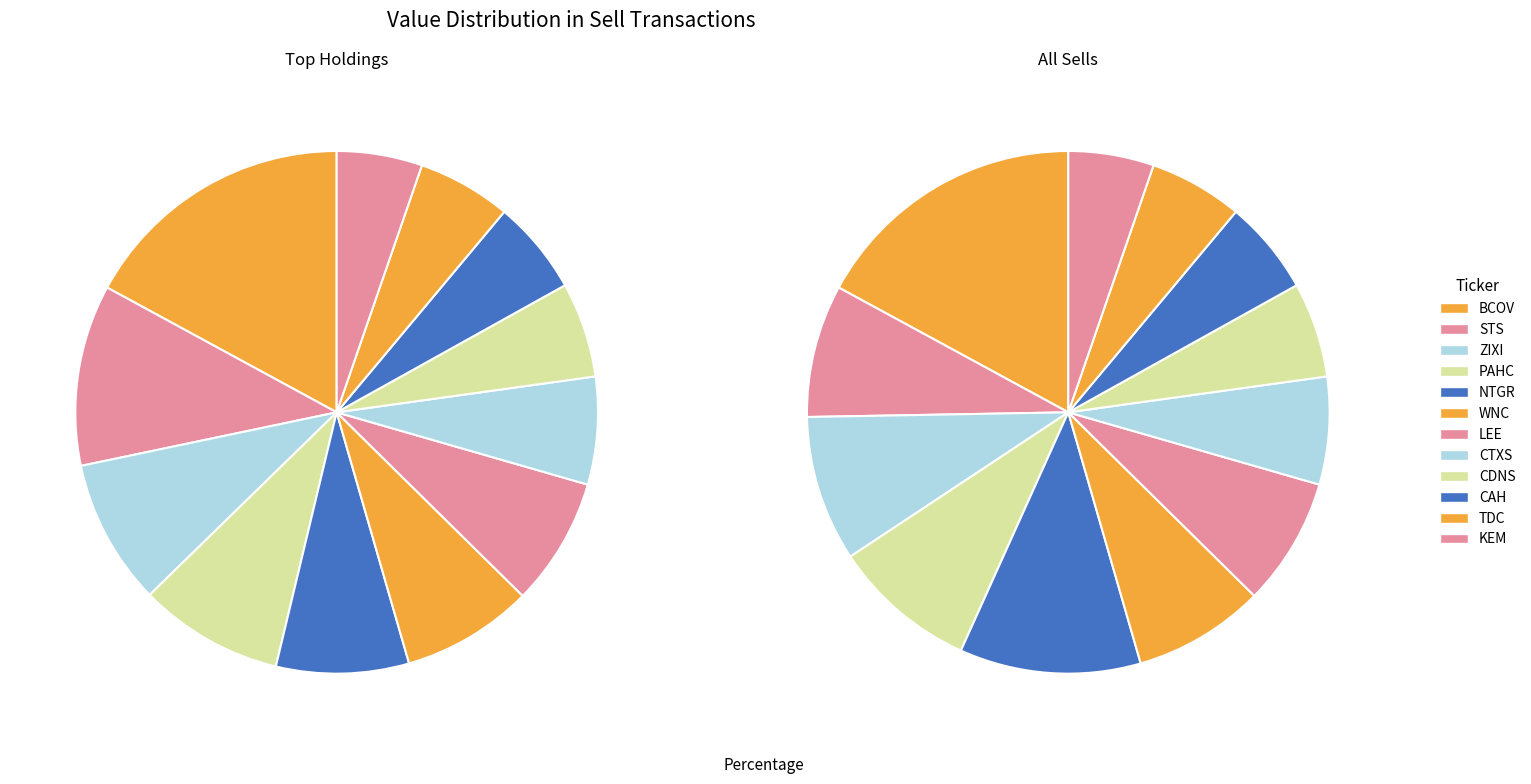

True or false: WNC accounts for 23% of the total.

False